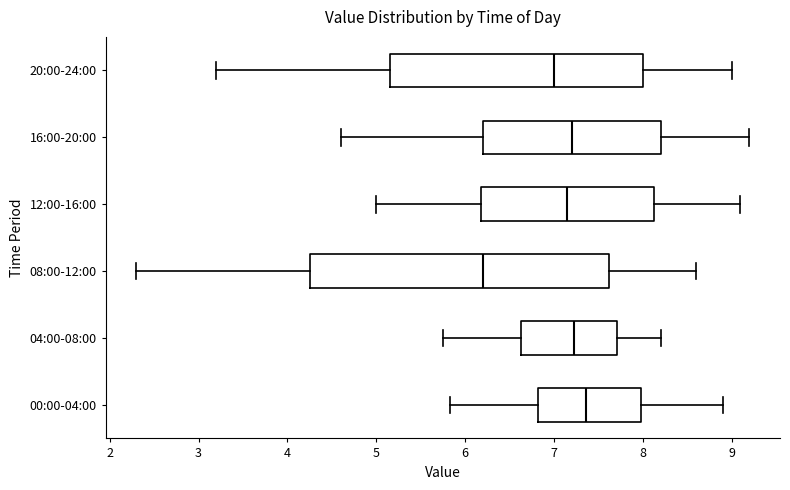

Which box has the furthest to the right median line?

00:00-04:00